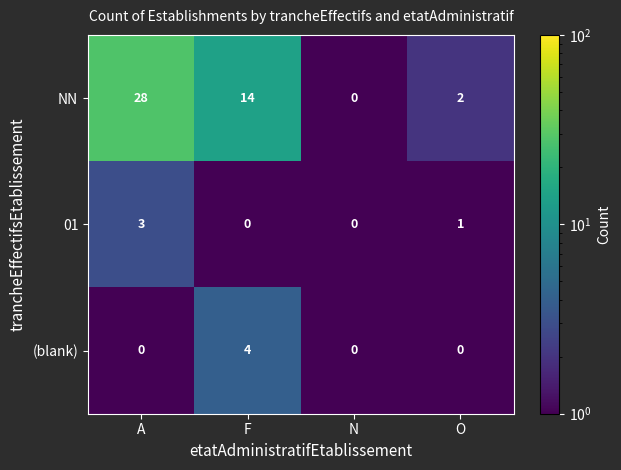

What is the spread (max minus min) of values at F?

14